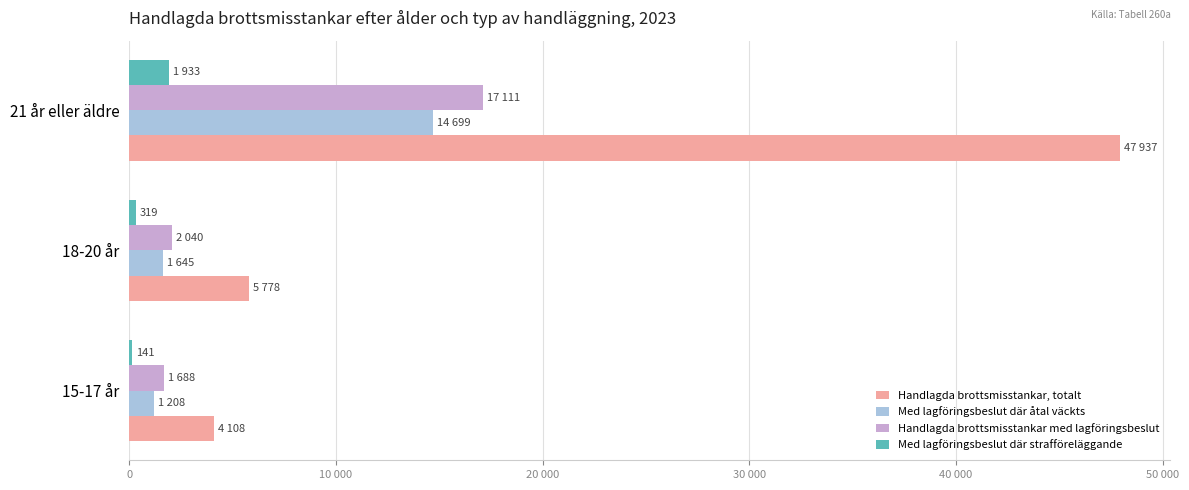

At which label is Med lagföringsbeslut där åtal väckts closest to 7953?

18-20 år